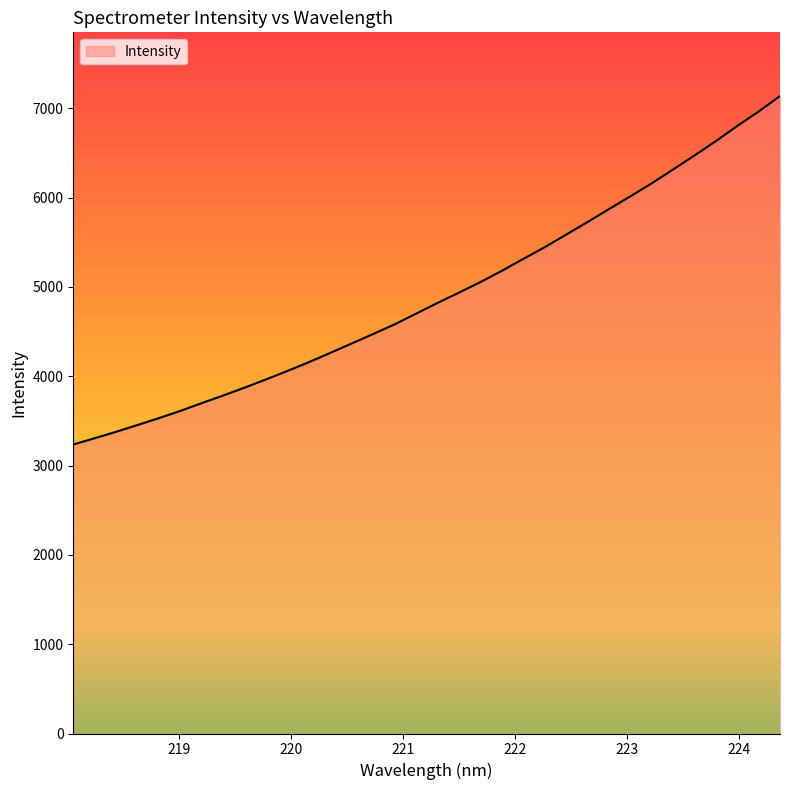

What is the difference between the maximum and minimum values?

3901.0